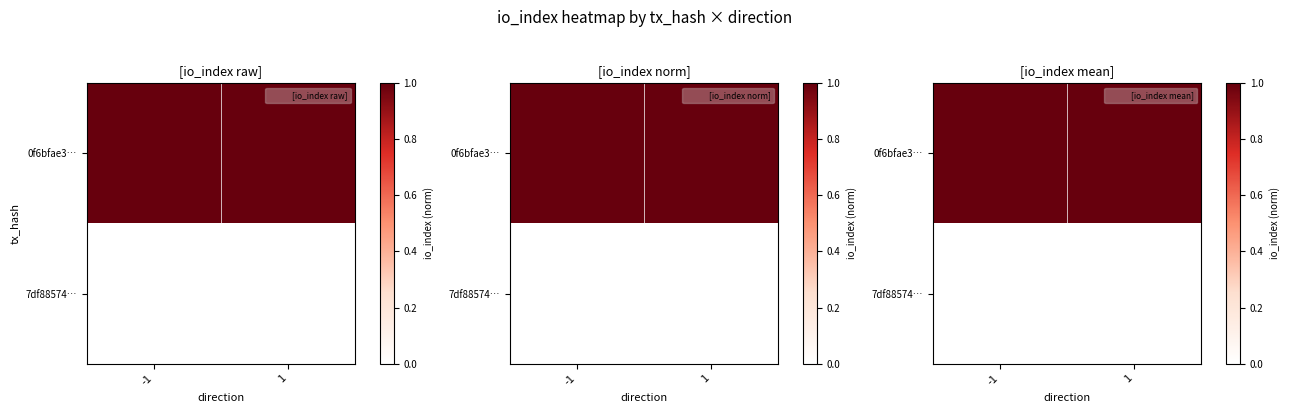

At which category does the chart reach its minimum across all series?

-1